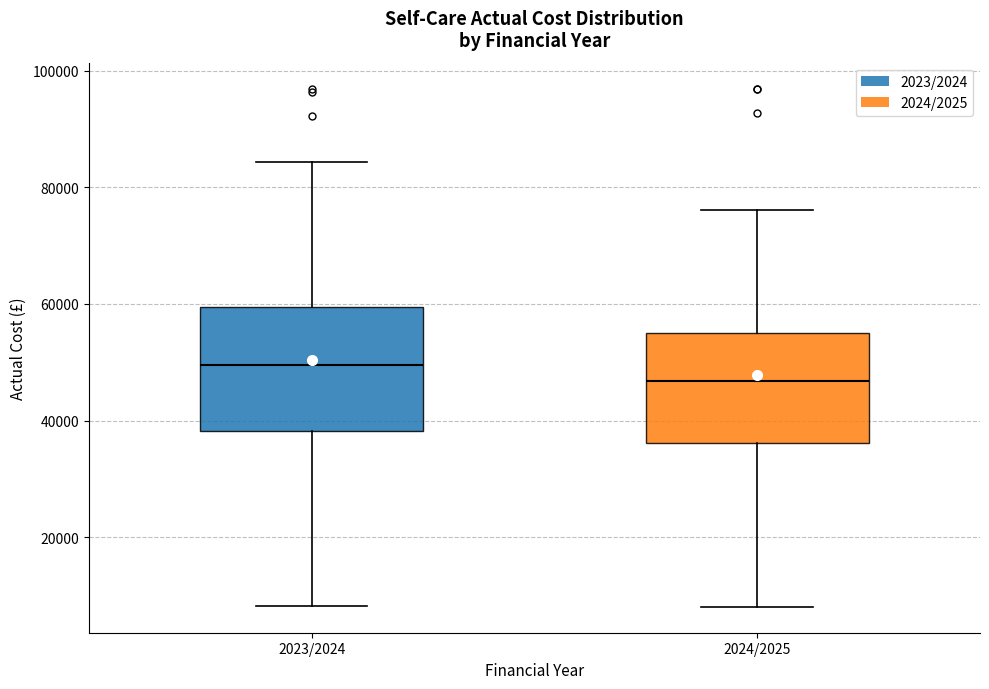

Which box is the tallest, from its lower edge to its upper edge?

2023/2024